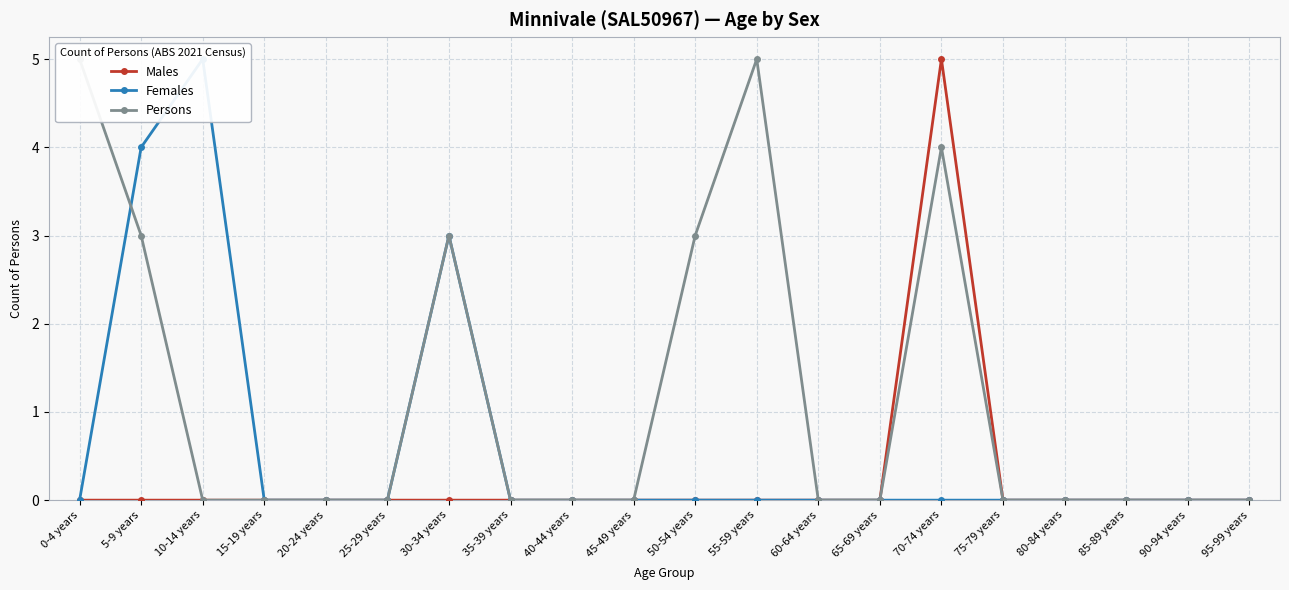

Reading left to right, extract all data points from this chart.

Males: 0	0	0	0	0	0	0	0	0	0	0	0	0	0	5	0	0	0	0	0
Females: 0	4	5	0	0	0	3	0	0	0	0	0	0	0	0	0	0	0	0	0
Persons: 5	3	0	0	0	0	3	0	0	0	3	5	0	0	4	0	0	0	0	0